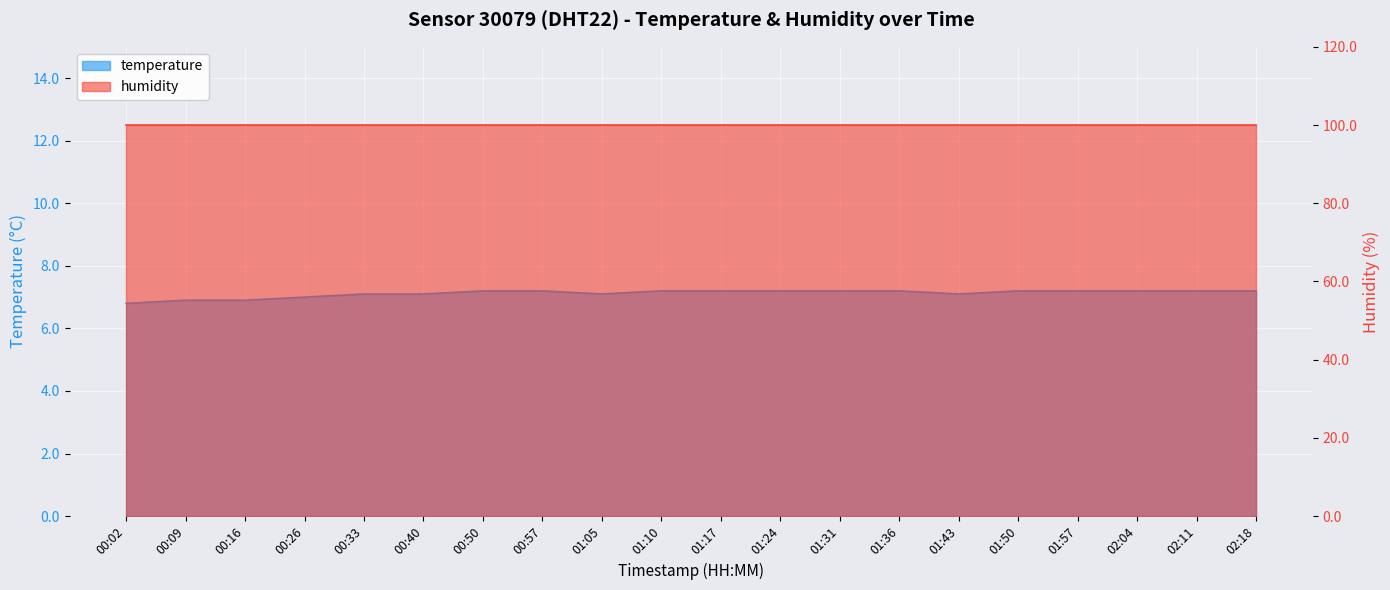

Reading left to right, list all the values displayed in this chart.

00:02=6.8	00:09=6.9	00:16=6.9	00:26=7.0	00:33=7.1	00:40=7.1	00:50=7.2	00:57=7.2	01:05=7.1	01:10=7.2	01:17=7.2	01:24=7.2	01:31=7.2	01:36=7.2	01:43=7.1	01:50=7.2	01:57=7.2	02:04=7.2	02:11=7.2	02:18=7.2